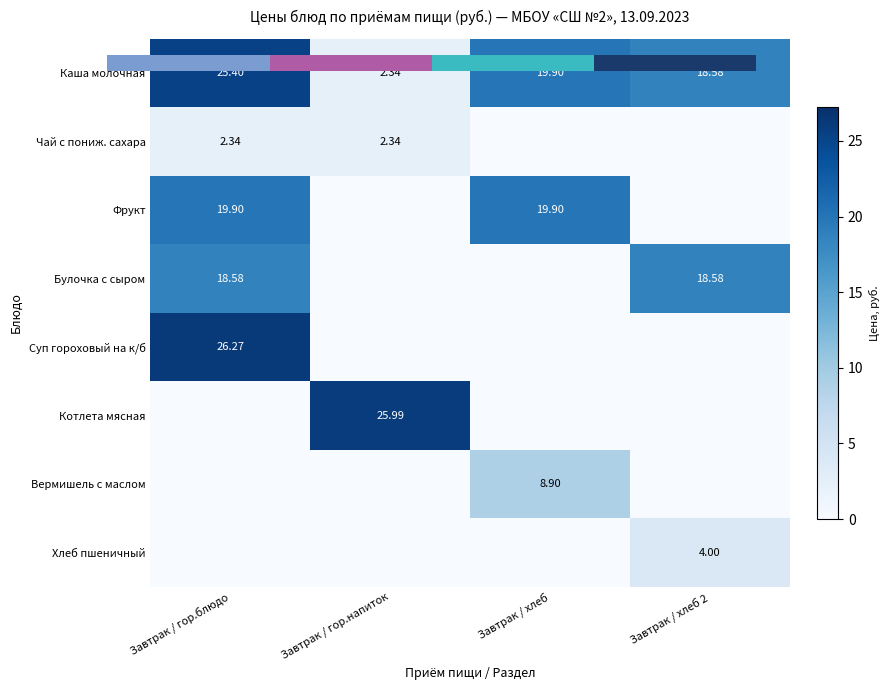

What is the sum of all Хлеб пшеничный values?

4.0